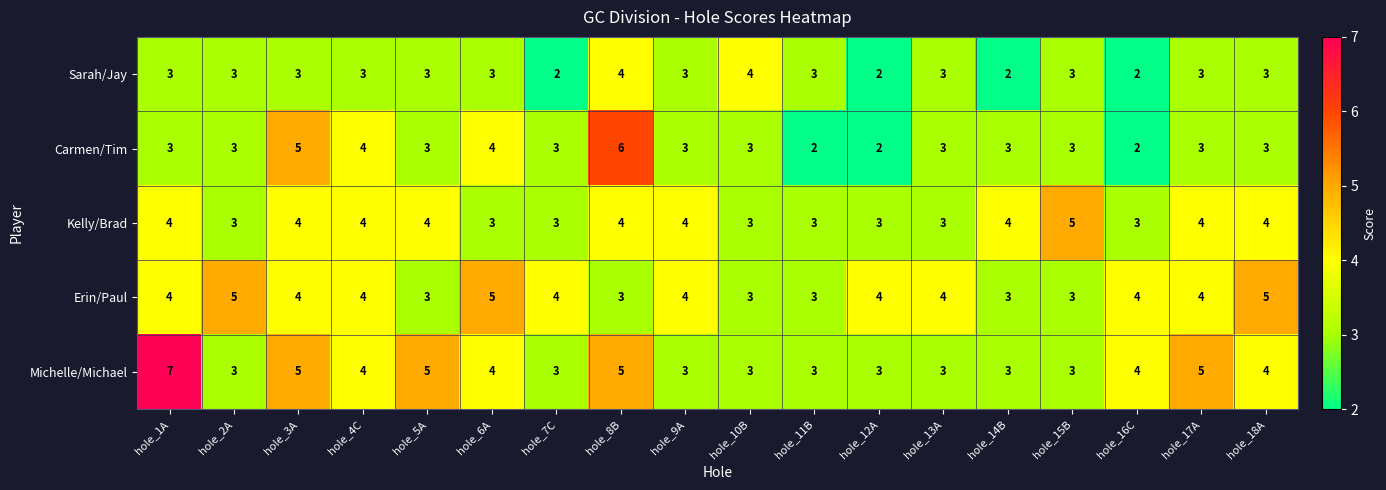

Which series has the largest total across all categories?

Michelle/Michael